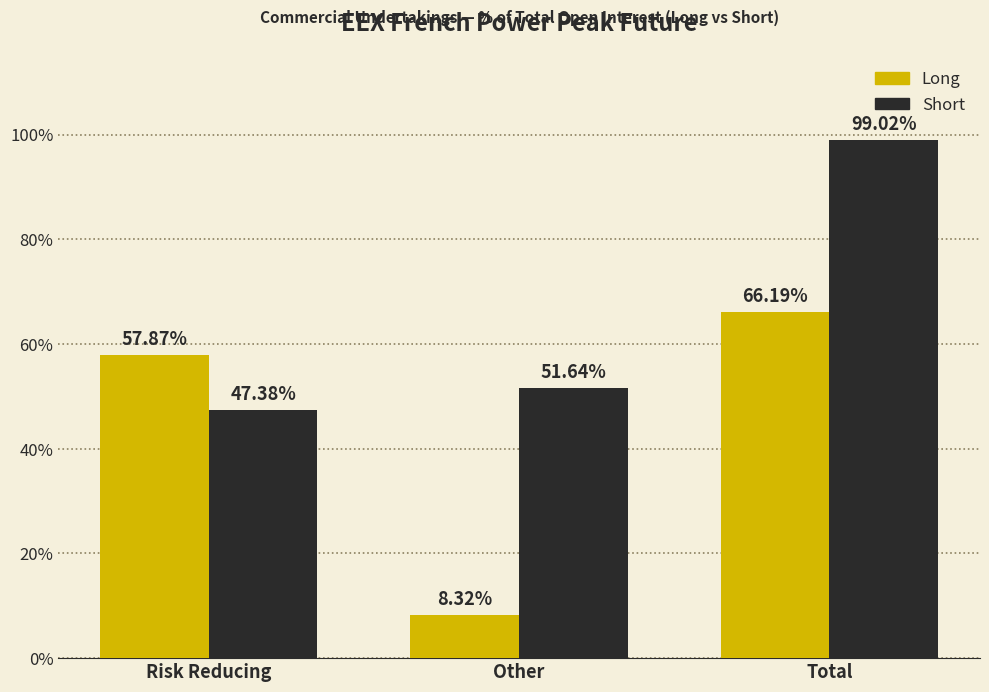

Which category has the highest value in the Long series?

Total